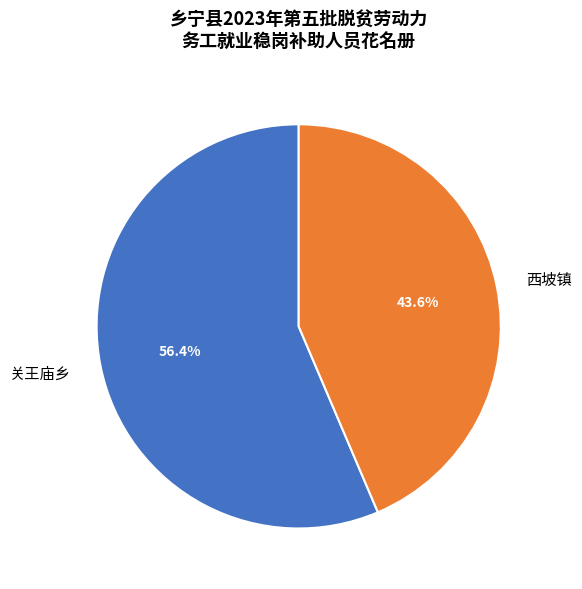

Does 关王庙乡 account for over 50% of the chart?

Yes